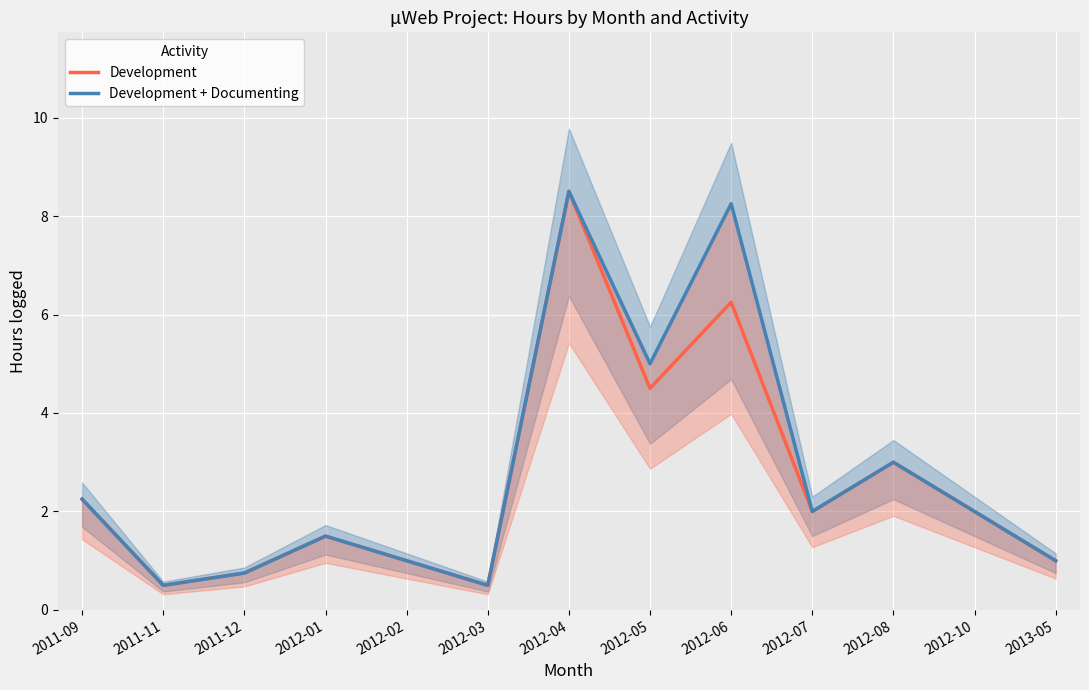

At how many categories does at least one series exceed 1?

8